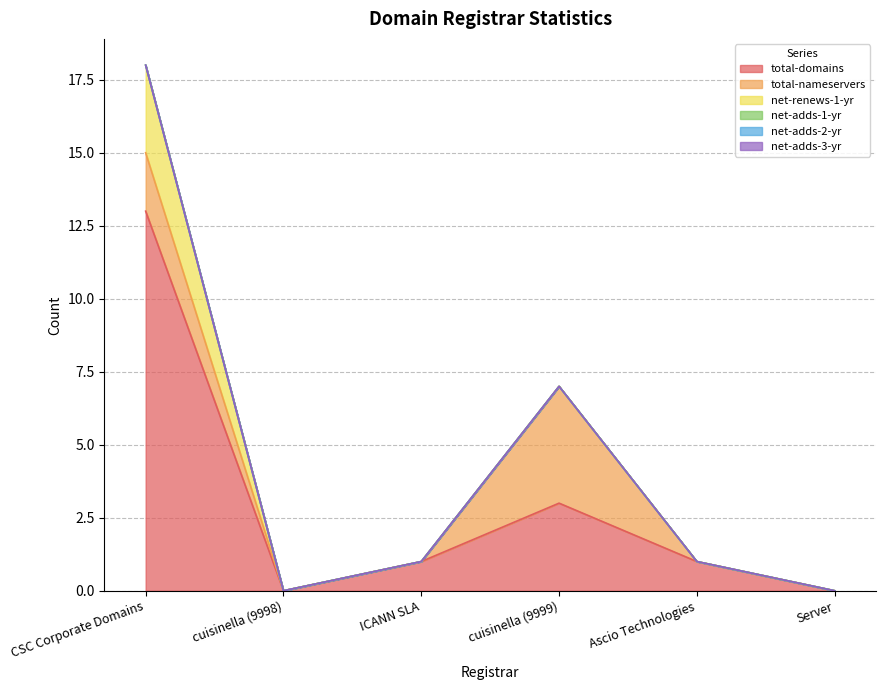

Reading left to right, transcribe all the data shown in this chart.

total-domains: CSC Corporate Domains=13	cuisinella (9998)=0	ICANN SLA=1	cuisinella (9999)=3	Ascio Technologies=1	Server=0
total-nameservers: CSC Corporate Domains=2	cuisinella (9998)=0	ICANN SLA=0	cuisinella (9999)=4	Ascio Technologies=0	Server=0
net-renews-1-yr: CSC Corporate Domains=3	cuisinella (9998)=0	ICANN SLA=0	cuisinella (9999)=0	Ascio Technologies=0	Server=0
net-adds-1-yr: CSC Corporate Domains=0	cuisinella (9998)=0	ICANN SLA=0	cuisinella (9999)=0	Ascio Technologies=0	Server=0
net-adds-2-yr: CSC Corporate Domains=0	cuisinella (9998)=0	ICANN SLA=0	cuisinella (9999)=0	Ascio Technologies=0	Server=0
net-adds-3-yr: CSC Corporate Domains=0	cuisinella (9998)=0	ICANN SLA=0	cuisinella (9999)=0	Ascio Technologies=0	Server=0